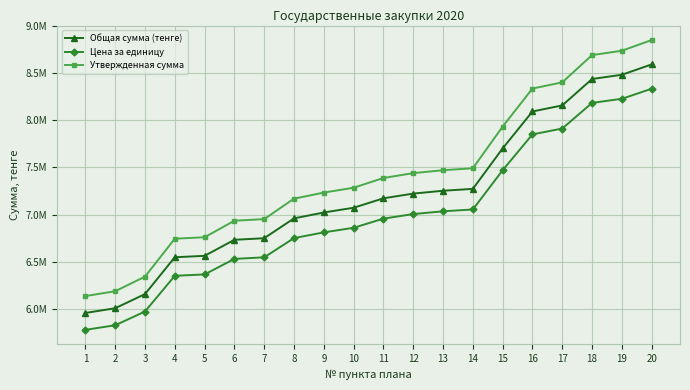

True or false: Общая сумма (тенге) and Утвержденная сумма cross at least once.

False